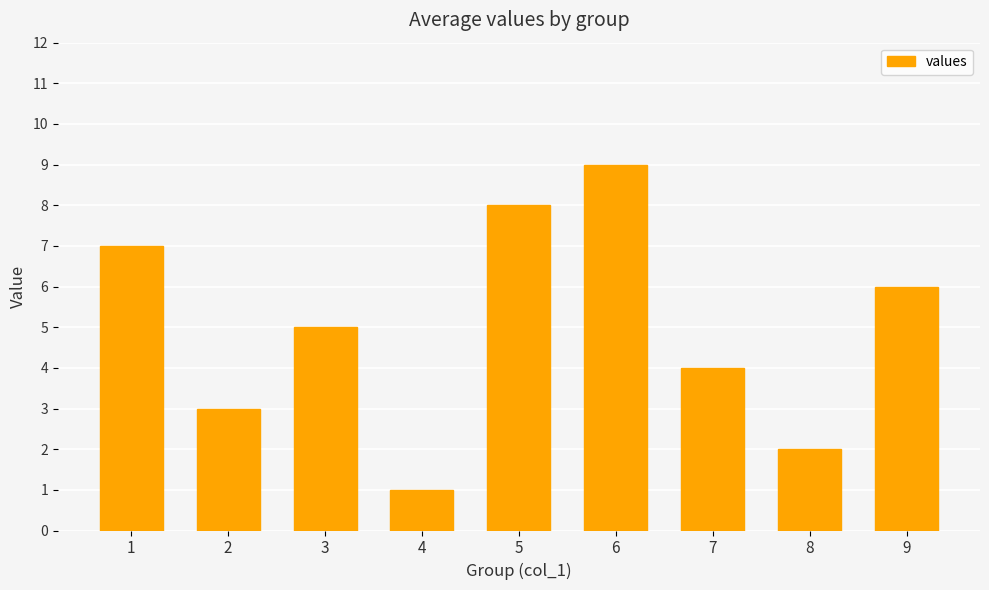

Are the bars grouped side by side (vs. stacked)?

No